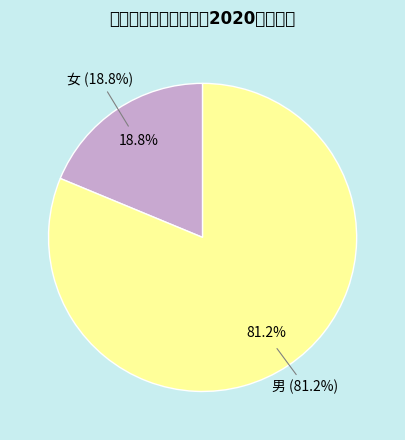

Which category has the biggest portion of the pie?

男